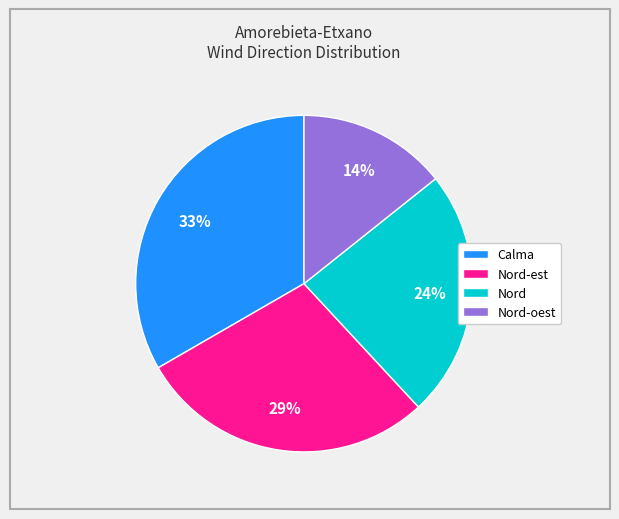

To the nearest percent, what percentage of the pie is Nord-est?

29%